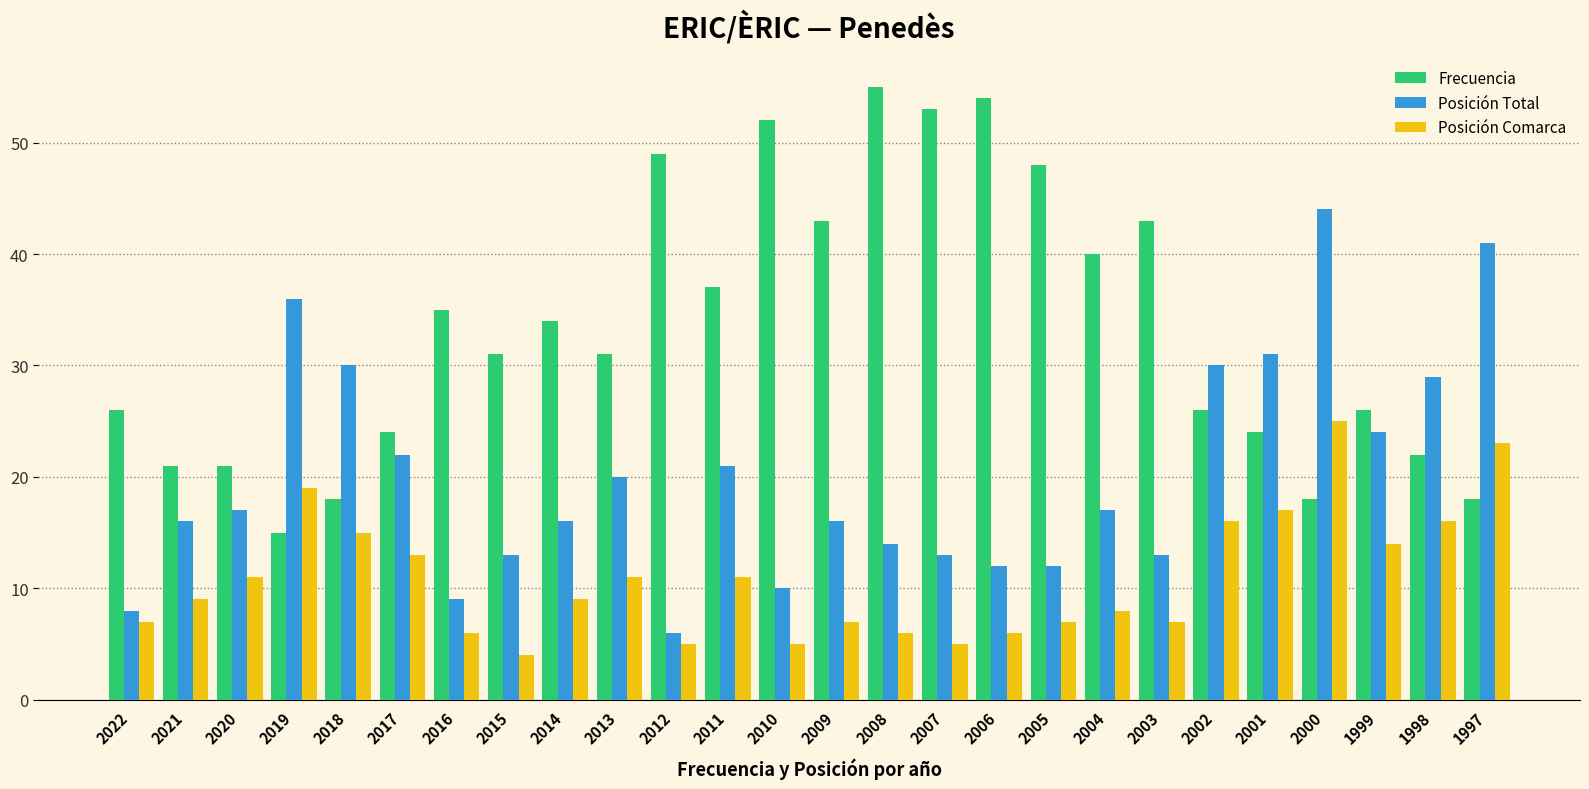

Which series has the largest total across all categories?

Frecuencia